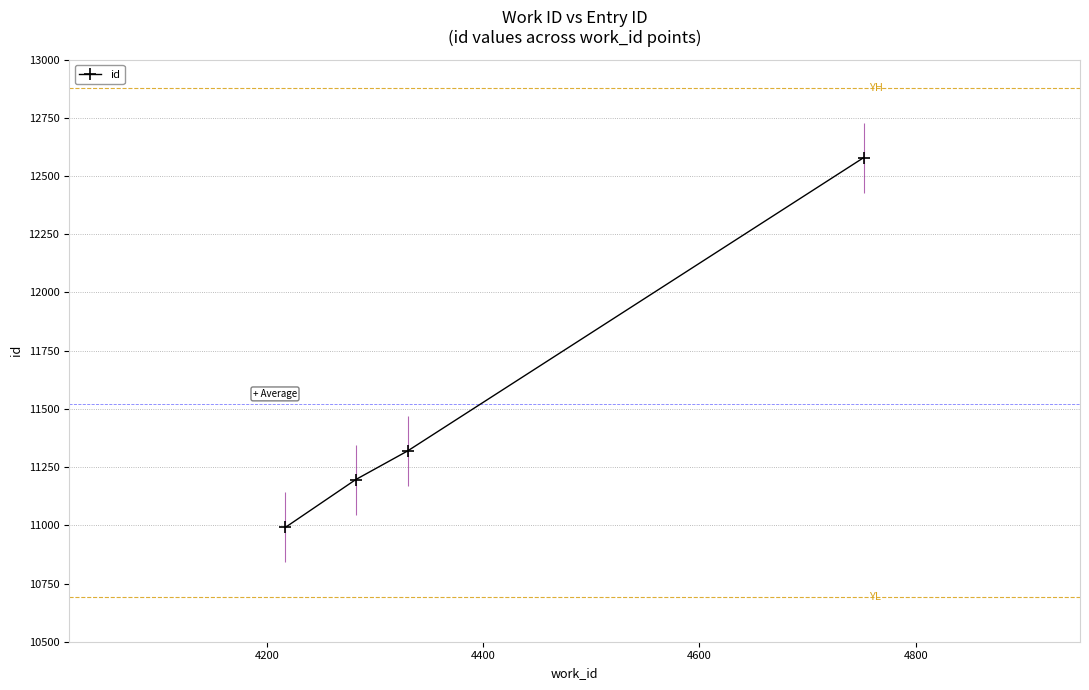

How many series are shown in this chart?

1